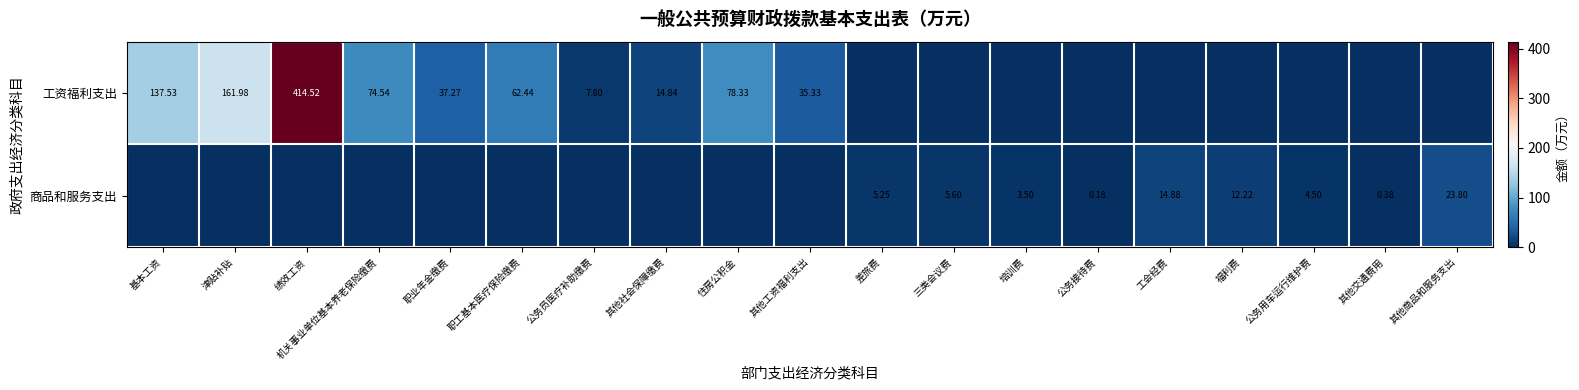

Is the value of 商品和服务支出 at 工会经费 greater than the value of 工资福利支出 at 基本工资?

No